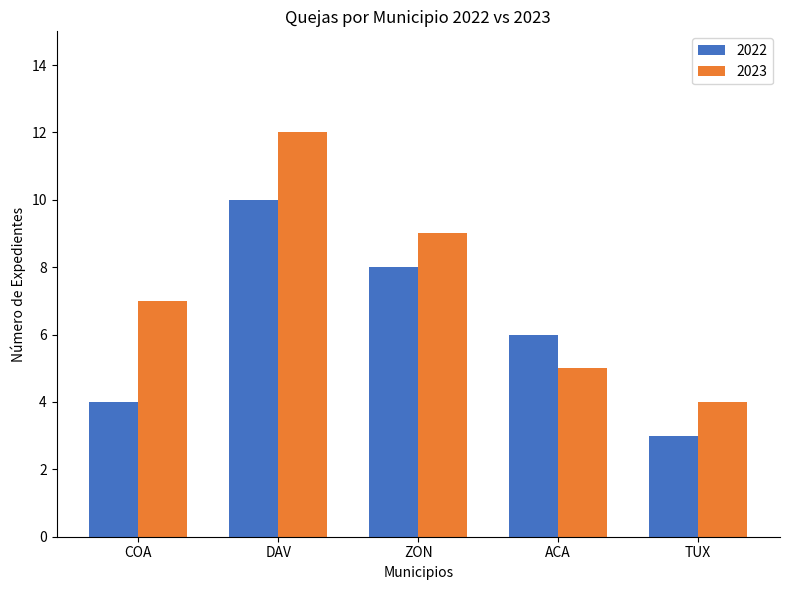

What is the highest value of the 2022 series?

10